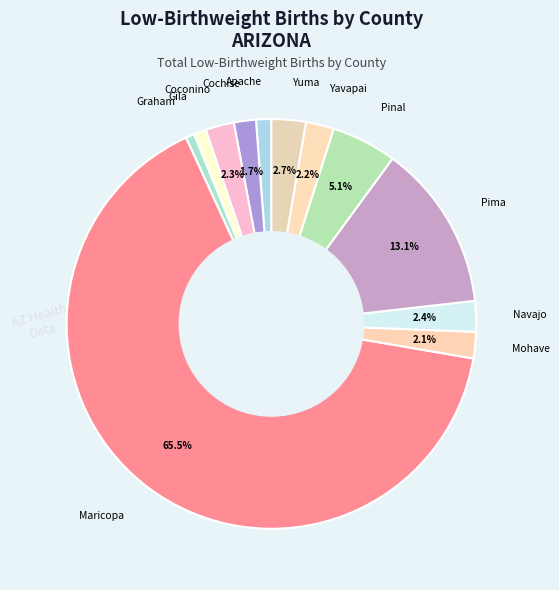

How many segments does this pie chart have?

12